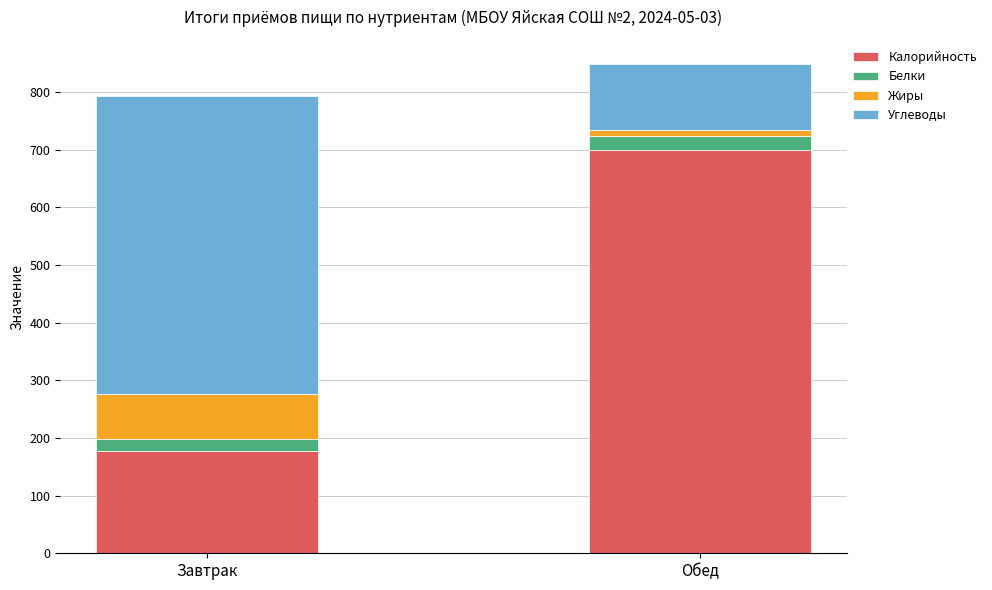

What is the maximum value for Калорийность?

699